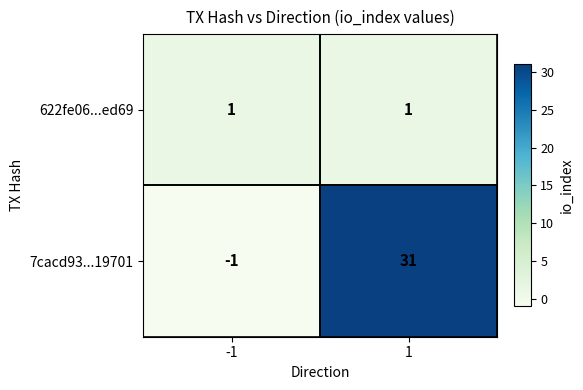

List the series in order of their overall mean, lowest first.

622fe06...ed69, 7cacd93...19701